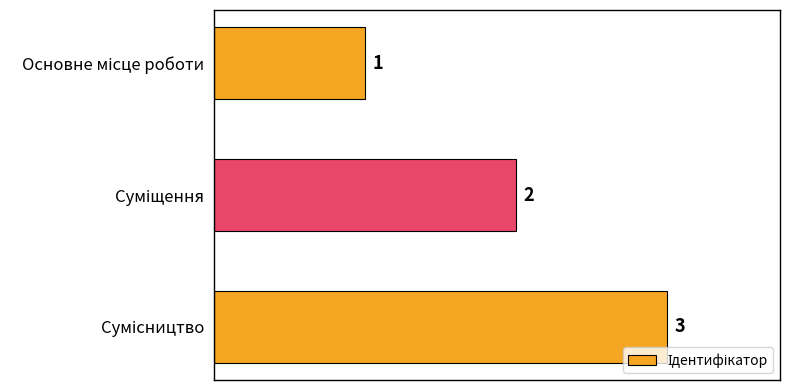

What is the sum of all values?

6